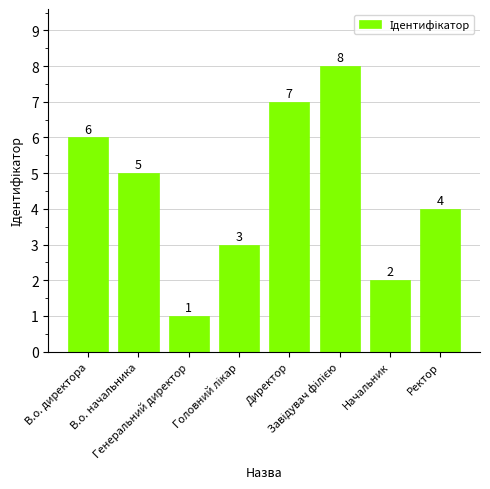

Reading right to left, transcribe all the data shown in this chart.

4	2	8	7	3	1	5	6